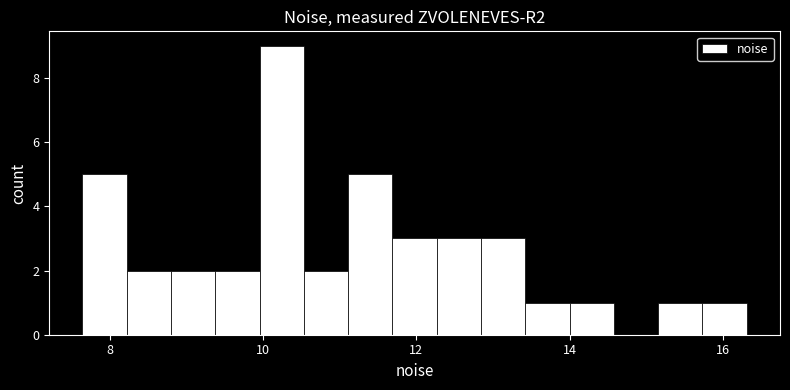

Read against the x-axis, roughly where is the centre of the tallest bar?

10.2